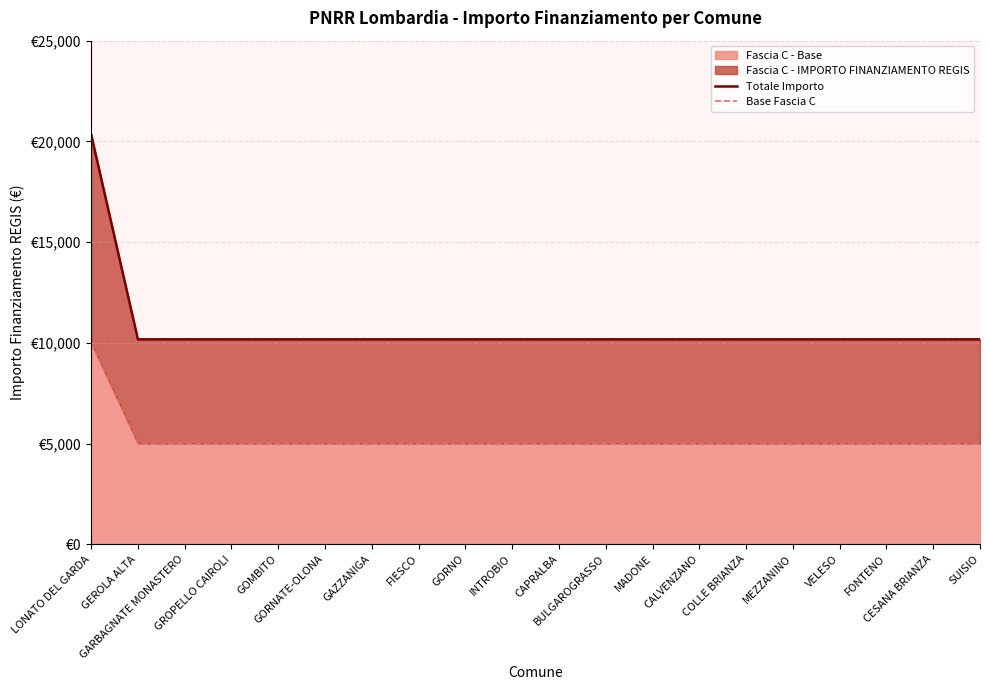

Does the chart display data point markers on the line(s)?

No